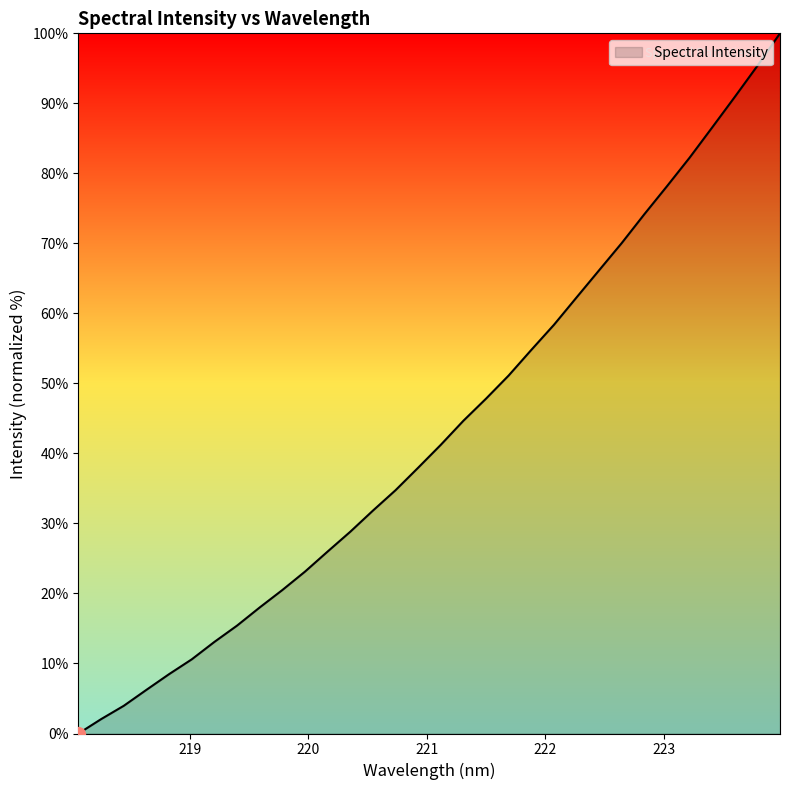

What is the maximum value shown in the chart?

100.0